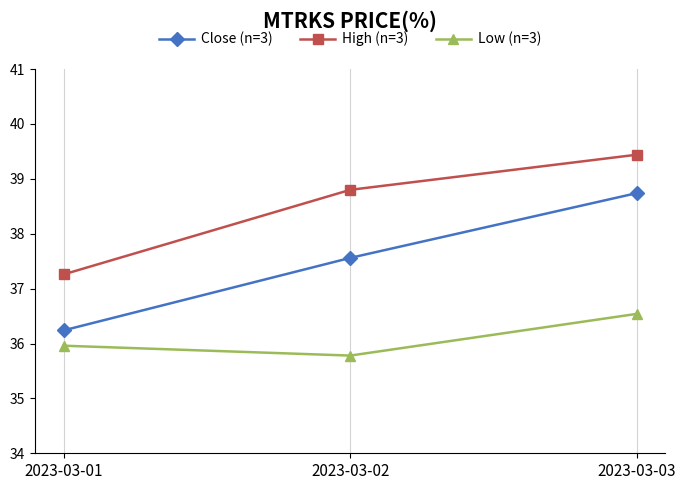

Is the value of High (n=3) at 2023-03-01 greater than the value of Low (n=3) at 2023-03-02?

Yes